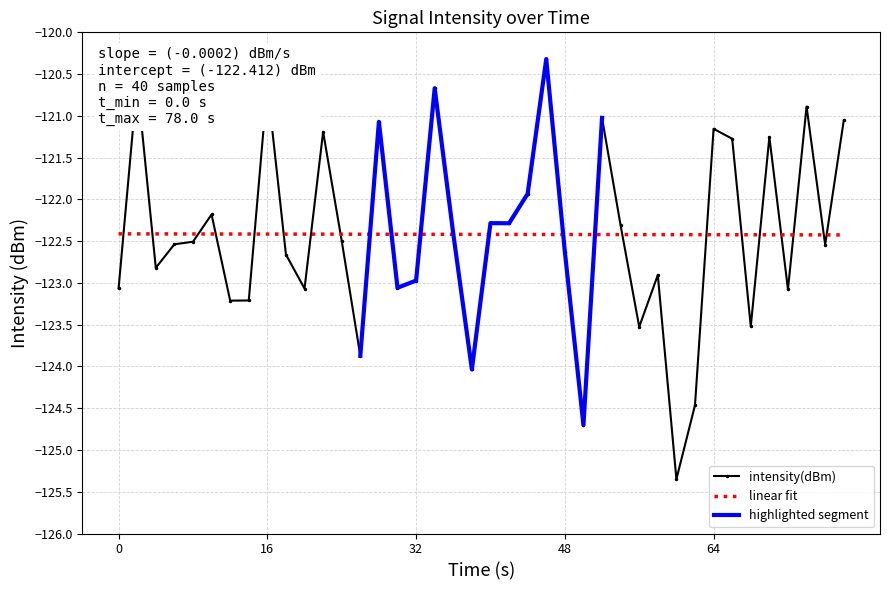

Reading right to left, extract all data points from this chart.

-121.1	-122.5	-120.9	-123.1	-121.3	-123.5	-121.3	-121.2	-124.5	-125.3	-122.9	-123.5	-122.3	-121.0	-124.7	-122.6	-120.3	-121.9	-122.3	-122.3	-124.0	-122.4	-120.7	-123.0	-123.1	-121.1	-123.9	-122.5	-121.2	-123.1	-122.7	-120.6	-123.2	-123.2	-122.2	-122.5	-122.5	-122.8	-120.6	-123.1